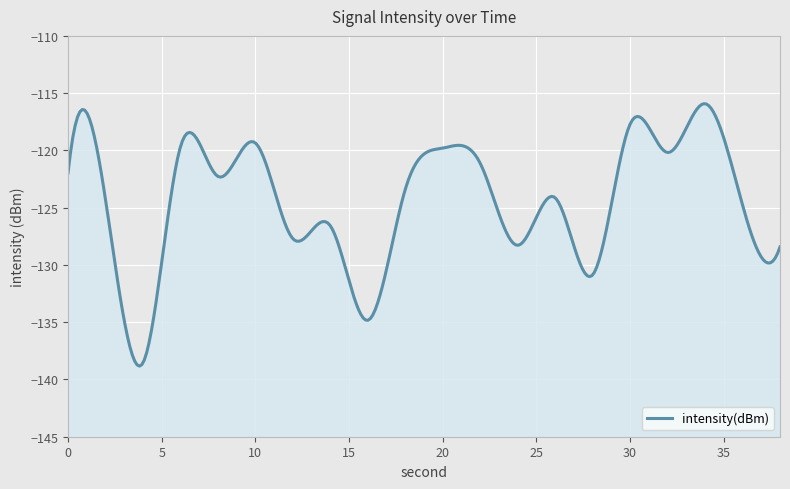

The value at 4 is -226.6. True or false?

False